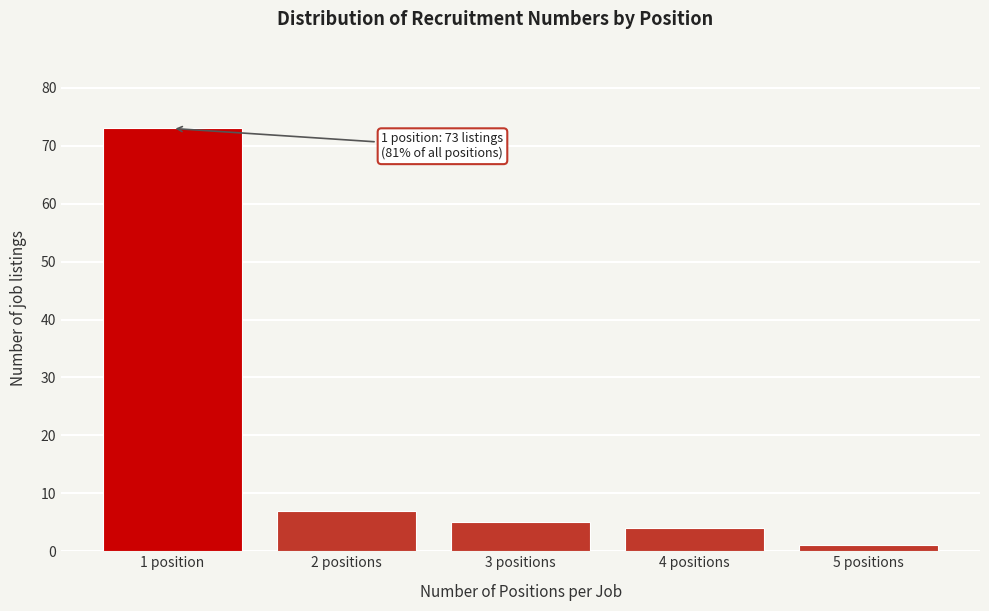

Reading right to left, what are all the values shown in this chart?

5 positions=1	4 positions=4	3 positions=5	2 positions=7	1 position=73